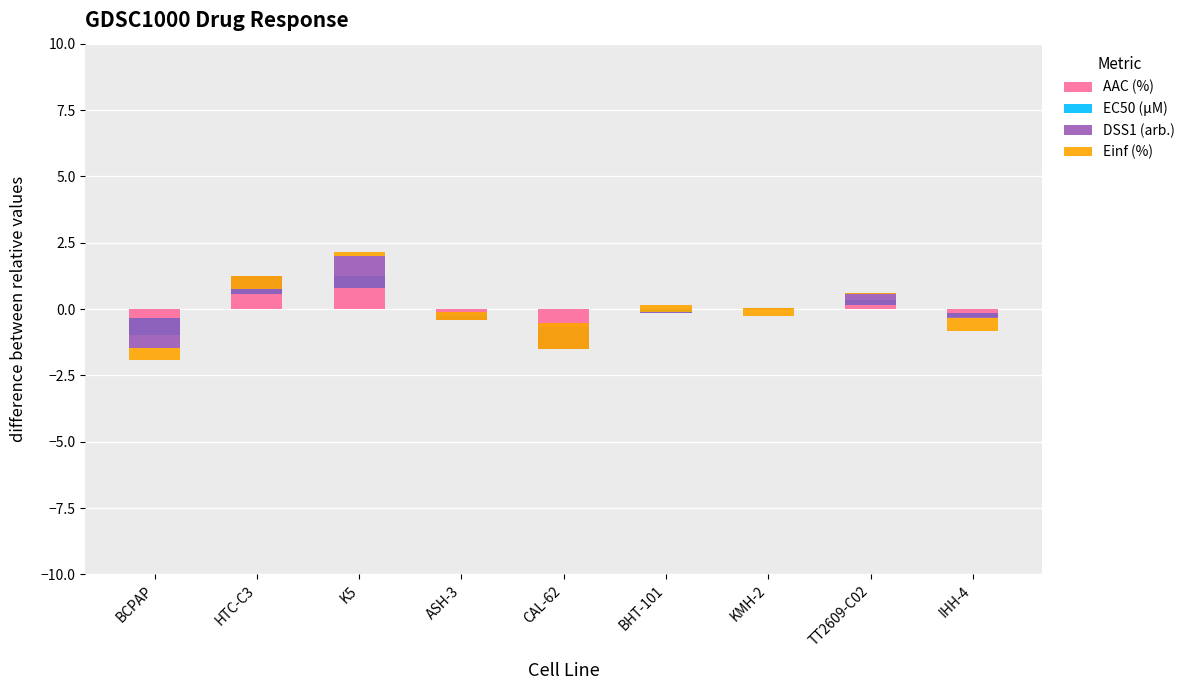

How many data points in DSS1 (arb.) are less than 0?

4